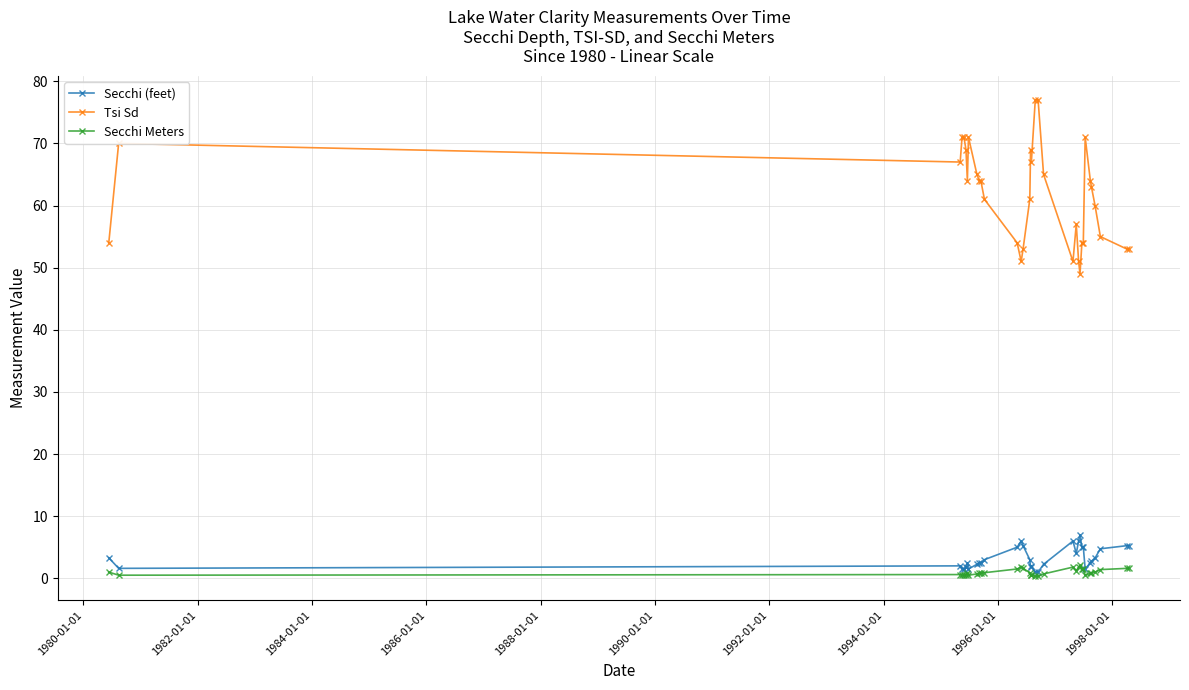

What is the highest value of the Secchi (feet) series?

7.0